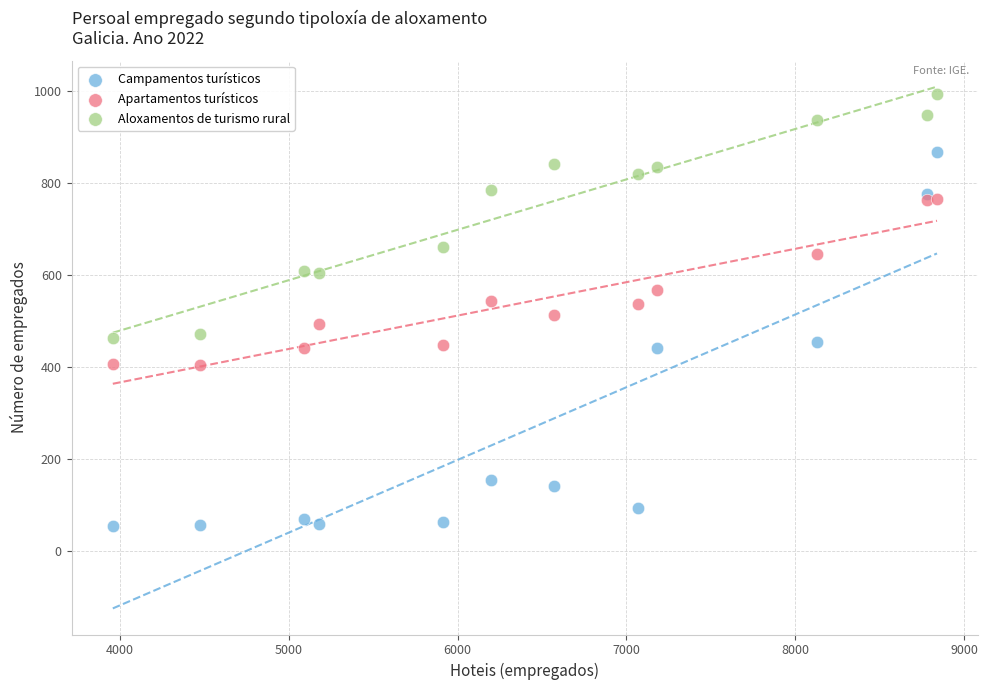

Which series reaches the minimum Y coordinate?

Campamentos turísticos